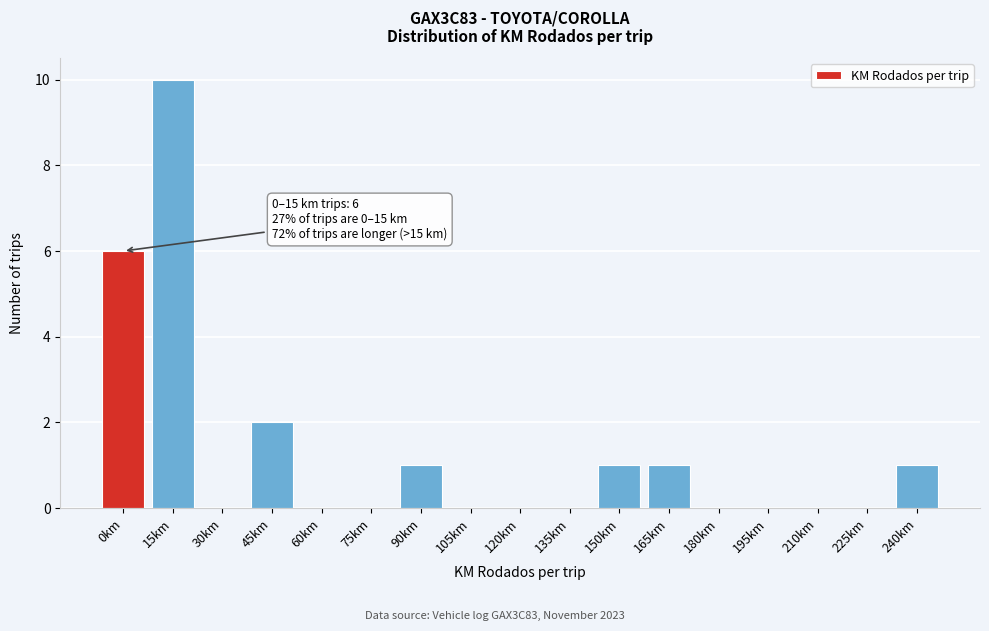

Reading right to left, extract all data points from this chart.

240km=1	225km=0	210km=0	195km=0	180km=0	165km=1	150km=1	135km=0	120km=0	105km=0	90km=1	75km=0	60km=0	45km=2	30km=0	15km=10	0km=6